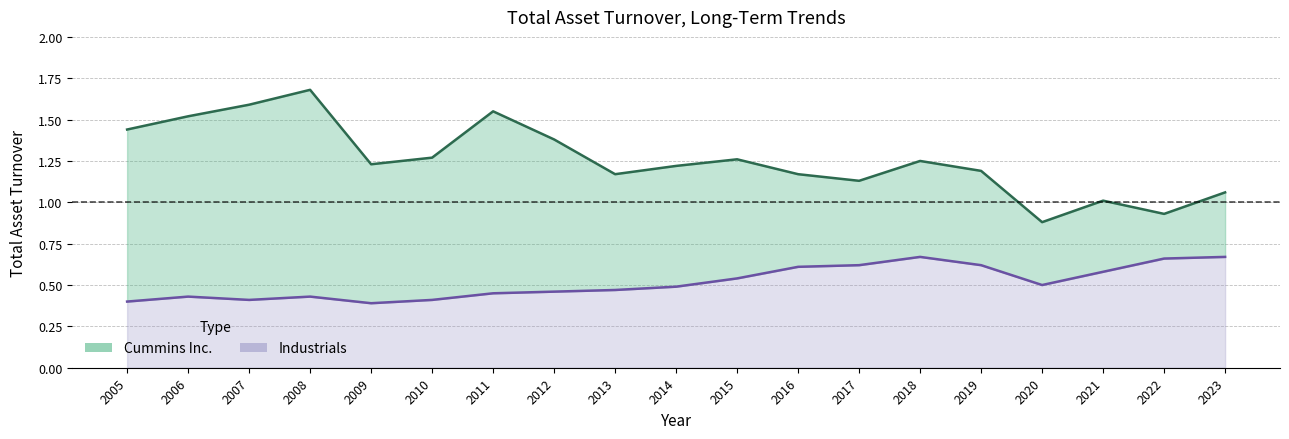

True or false: Cummins Inc. has a value of 1.7 at 2008.

True